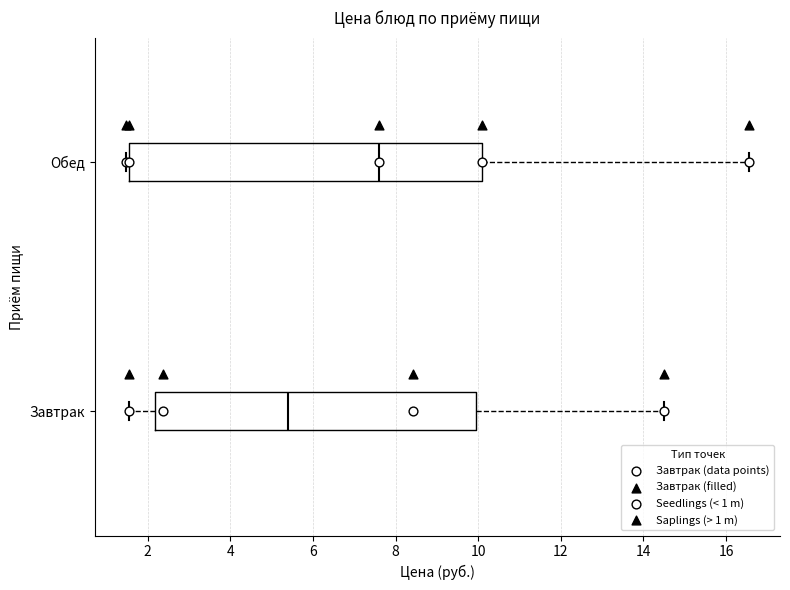

Reading bottom to top, read every box against the x-axis: the position of its median line, the range the box covers, and the ends of its whiskers. The values are not printed on the chart, so give them approximately, as read against the axis.

Завтрак: median 5.4, box 2.2 to 10.0, whiskers 1.6 to 14.6
Обед: median 7.6, box 1.6 to 10.0, whiskers 1.4 to 16.6